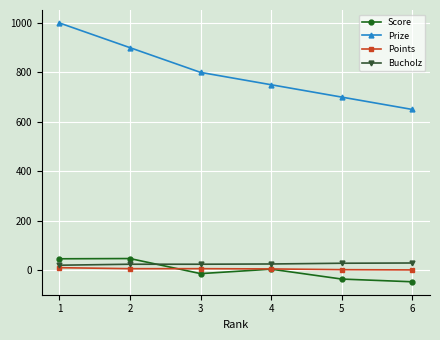

How many data points does each series have?

6